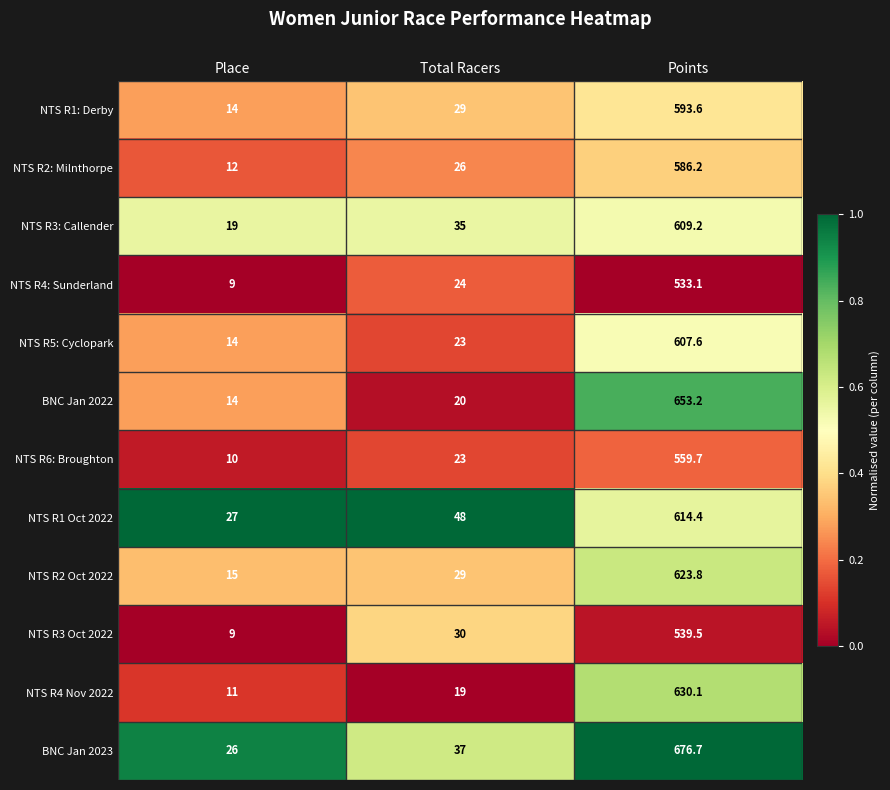

Which series has the widest spread of values?

BNC Jan 2023